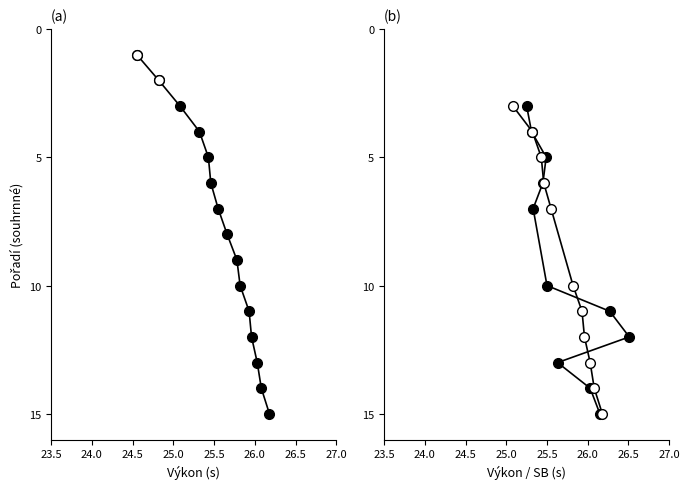

Where is the first local maximum for SB?

5